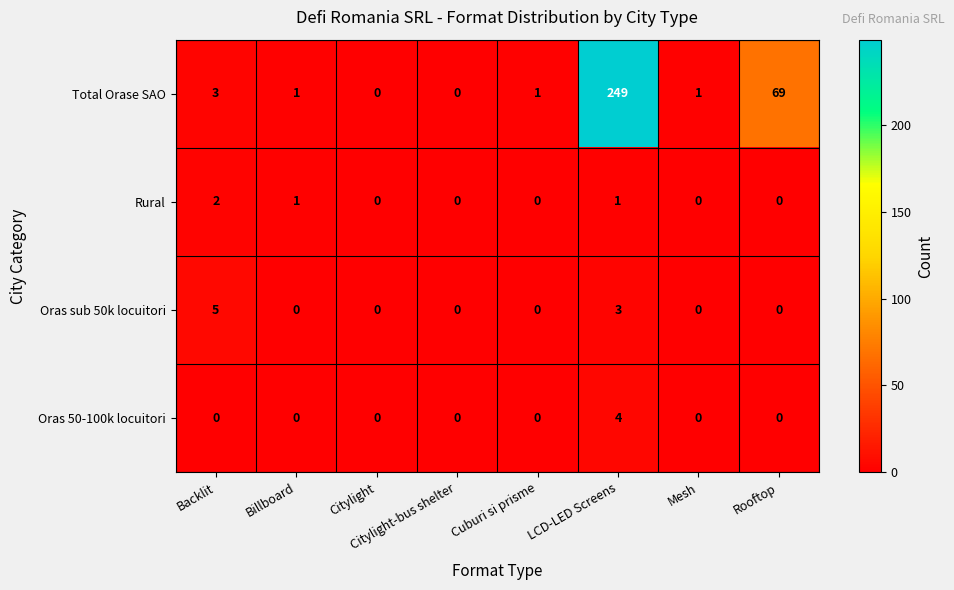

At which category does the chart reach its peak across all series?

LCD-LED Screens